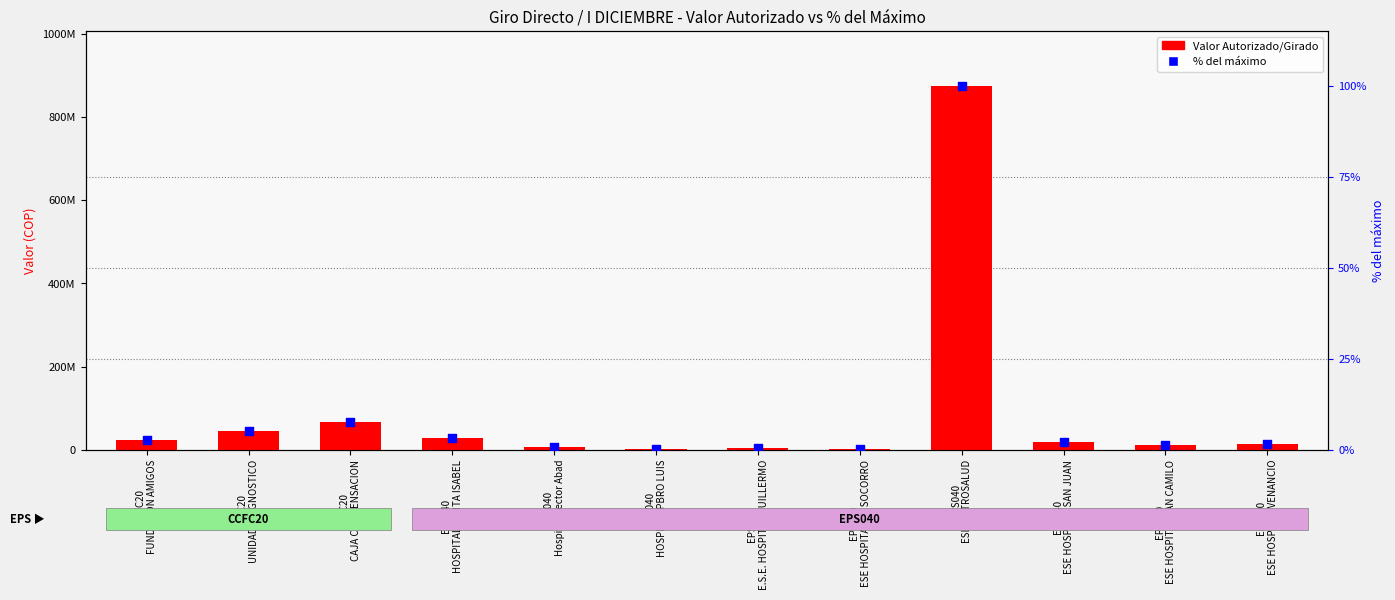

Which series has the largest total across all categories?

Valor Autorizado (COP)